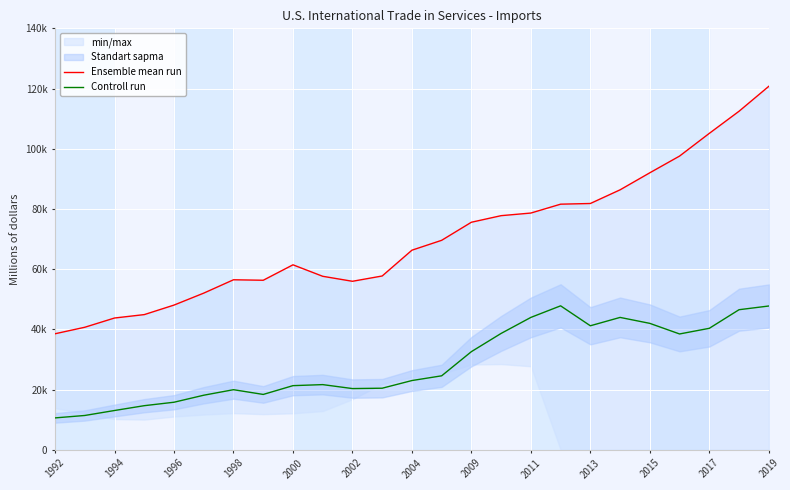

The value of Ensemble mean run at 2002 is 34680. True or false?

False